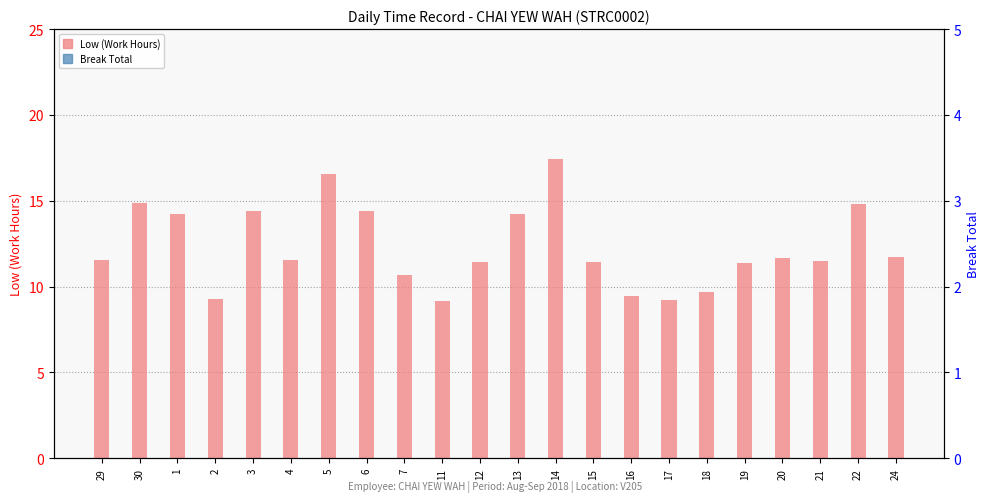

List the series in order of their overall mean, highest first.

Low (Work Hours), Break Total